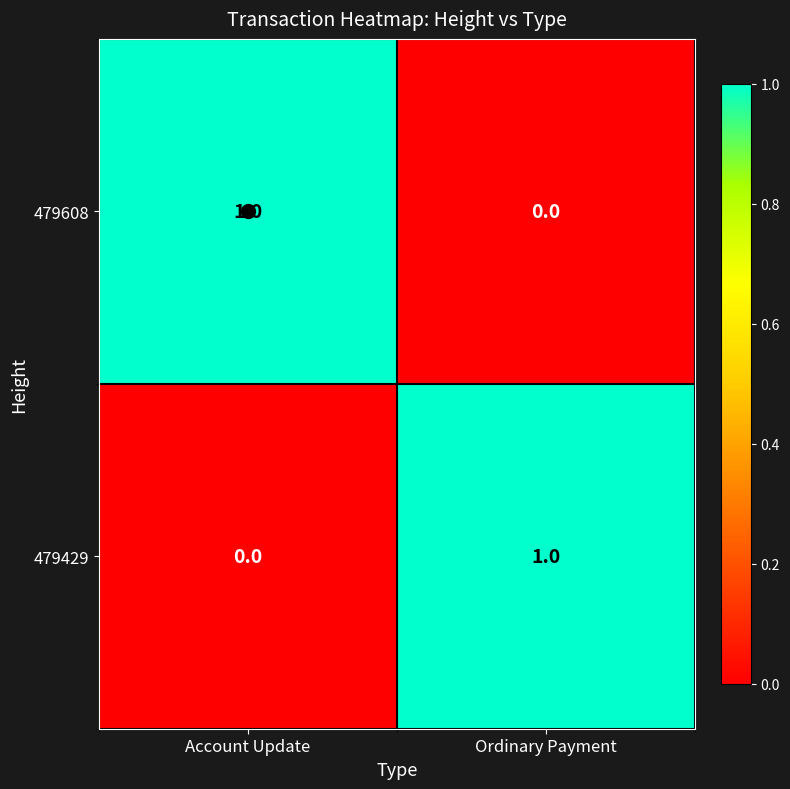

How many data points does each series have?

2